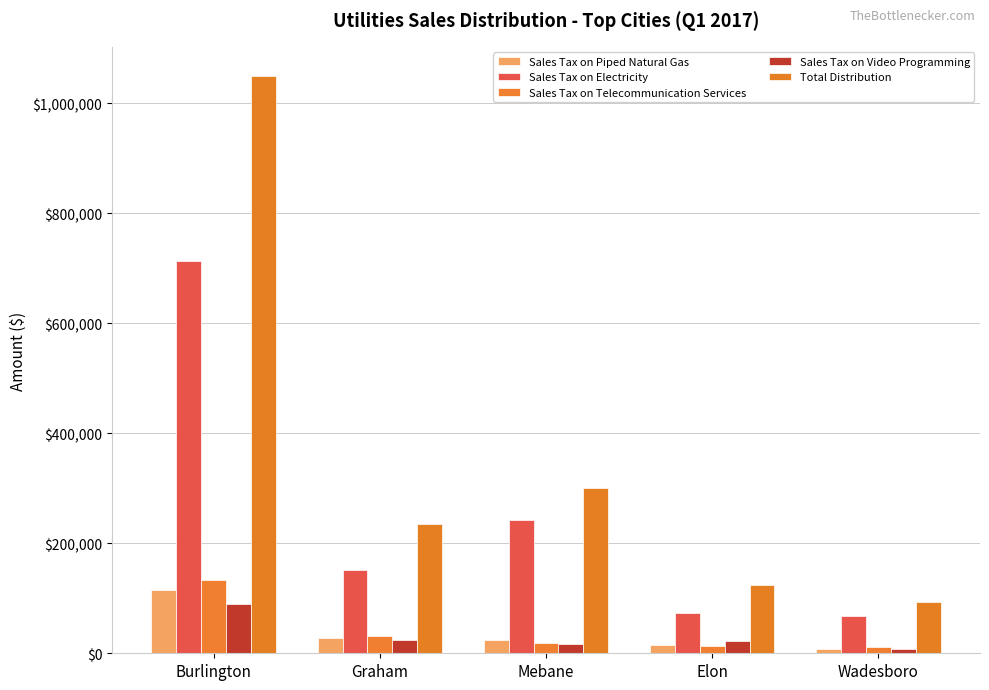

At which category does the chart reach its peak across all series?

Burlington